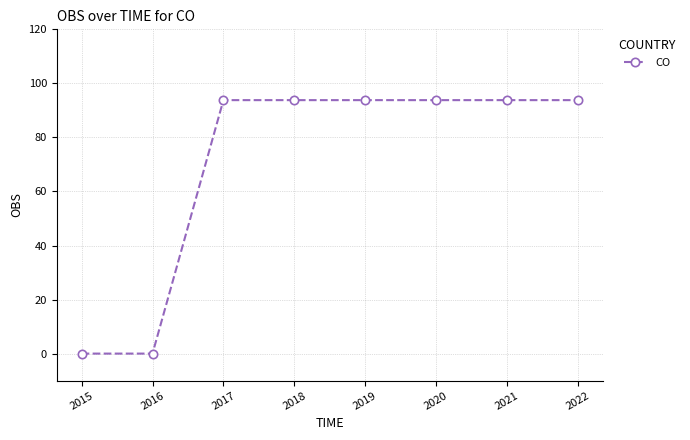

What is the difference between the maximum and minimum values?

93.8